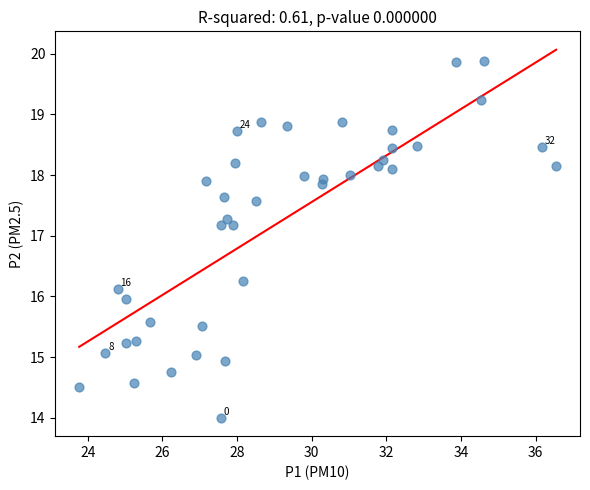

What is the range of Y values (max minus min)?

5.9